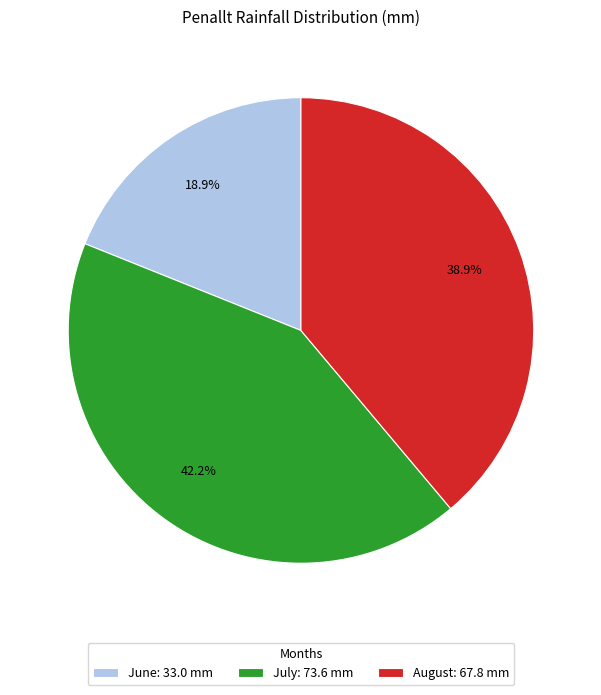

To the nearest percent, what is the difference between the July and June slice percentages?

23%